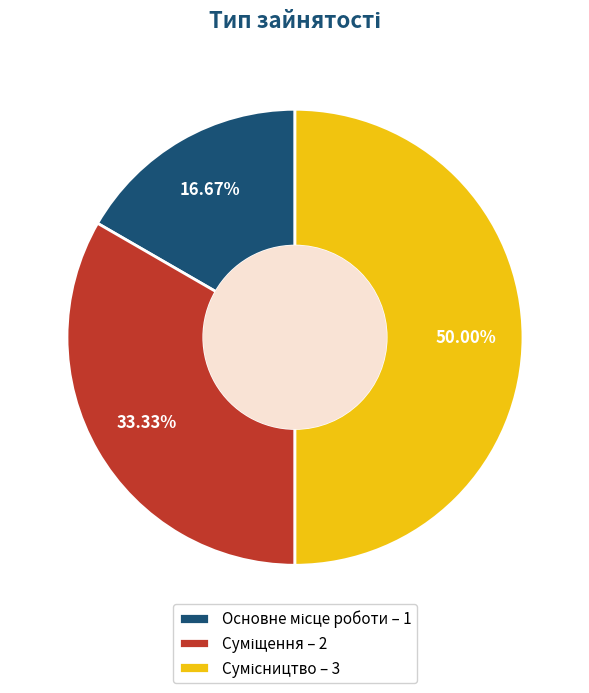

Does Суміщення represent more than half of the total?

No